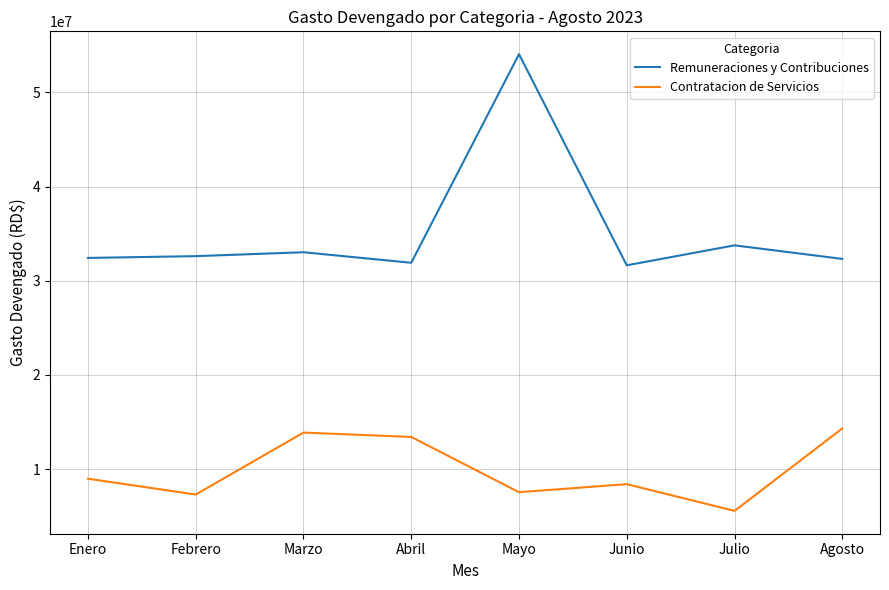

Which category has the highest value across all series?

Mayo